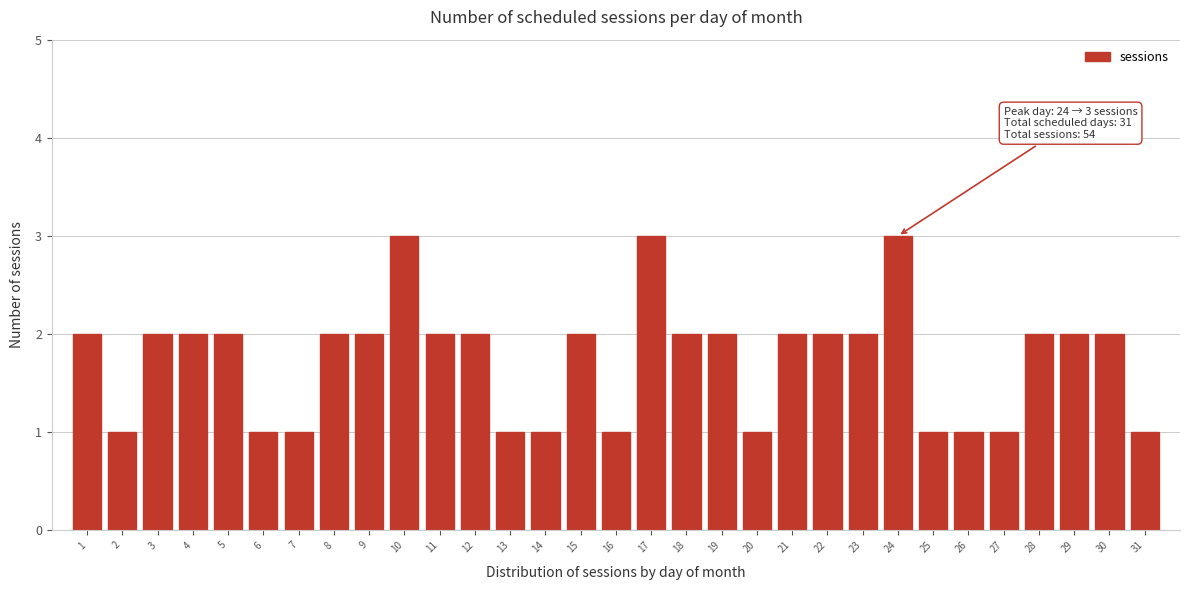

The chart shows a value of 2 at 22. True or false?

True